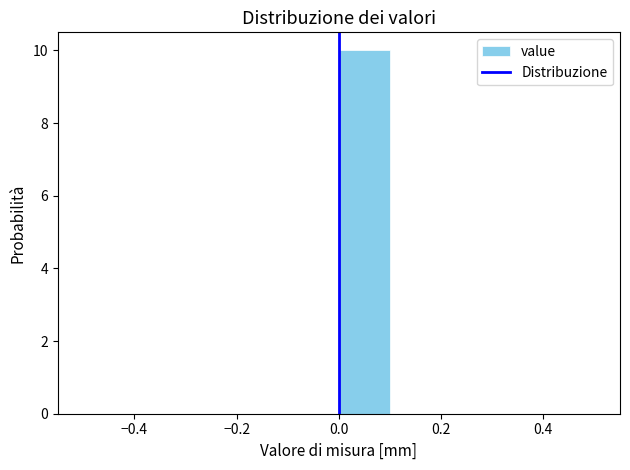

Reading left to right, list every bar in this chart as the range it spans on the x-axis followed by its height. The values are not printed on the chart, so give them approximately, as read against the axis.

-0.5 to -0.4: 0
-0.4 to -0.3: 0
-0.3 to -0.2: 0
-0.2 to -0.1: 0
-0.1 to 0.0: 0
0.0 to 0.1: 10
0.1 to 0.2: 0
0.2 to 0.3: 0
0.3 to 0.4: 0
0.4 to 0.5: 0